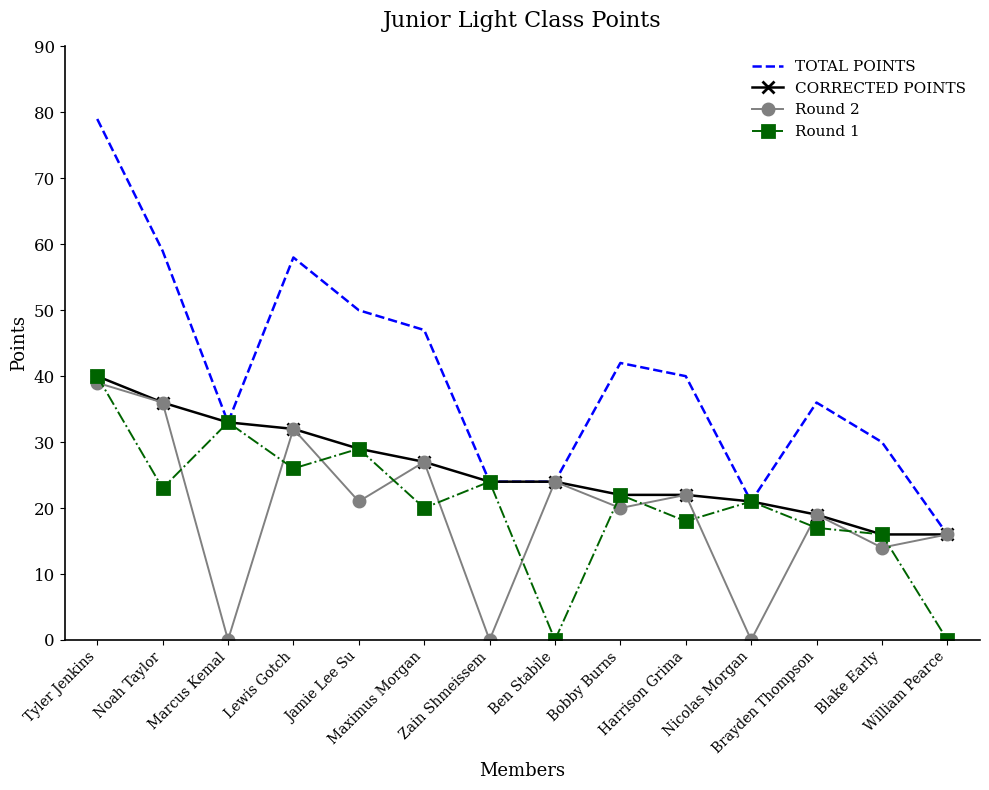

How many series are shown in this chart?

4